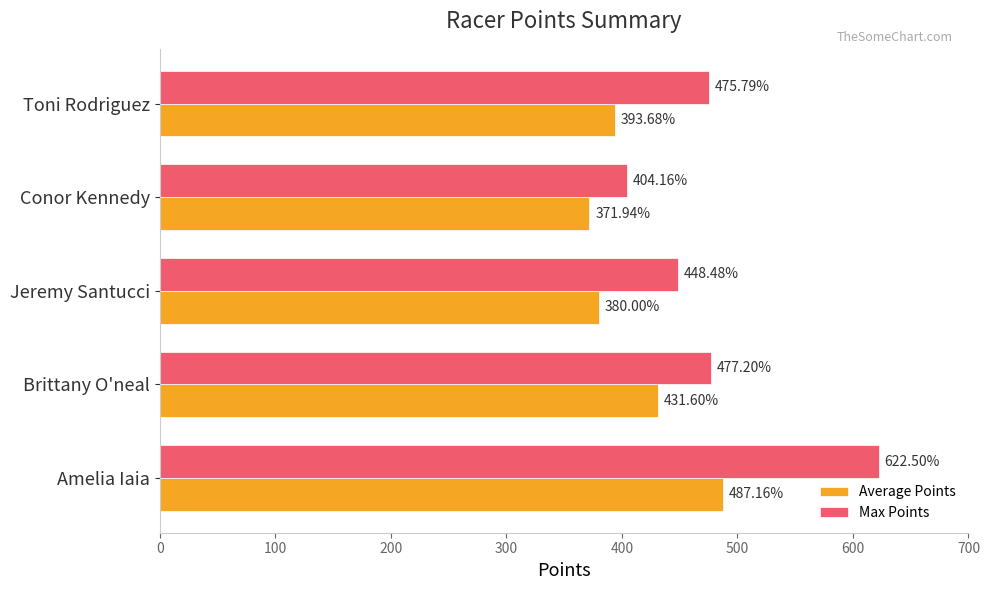

What are all the series names shown in the legend?

Average Points, Max Points